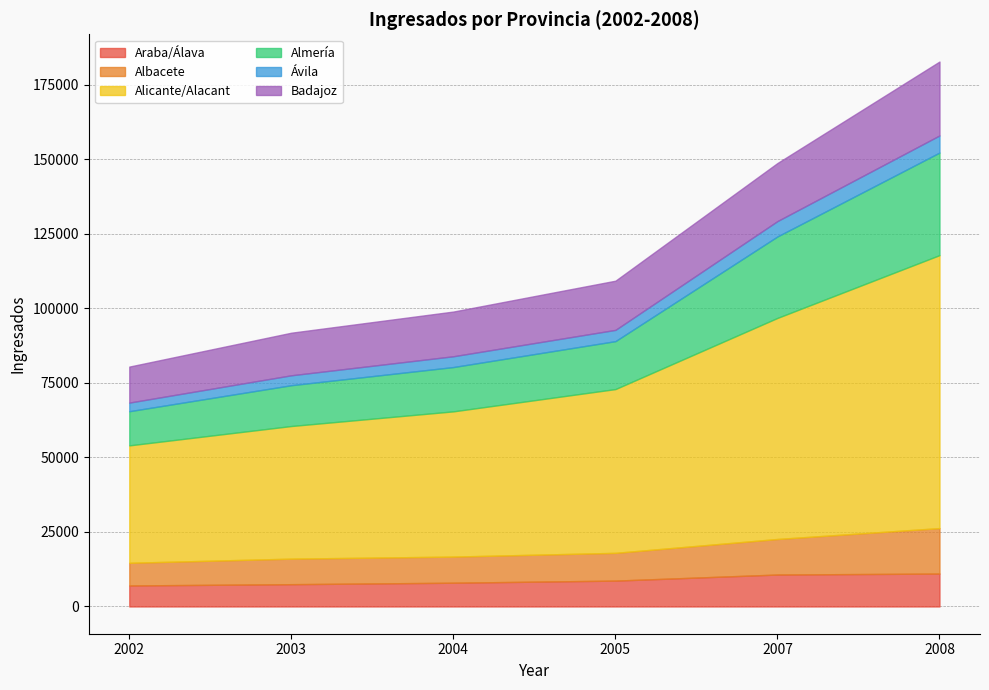

True or false: Badajoz and Alicante/Alacant cross at least once.

False